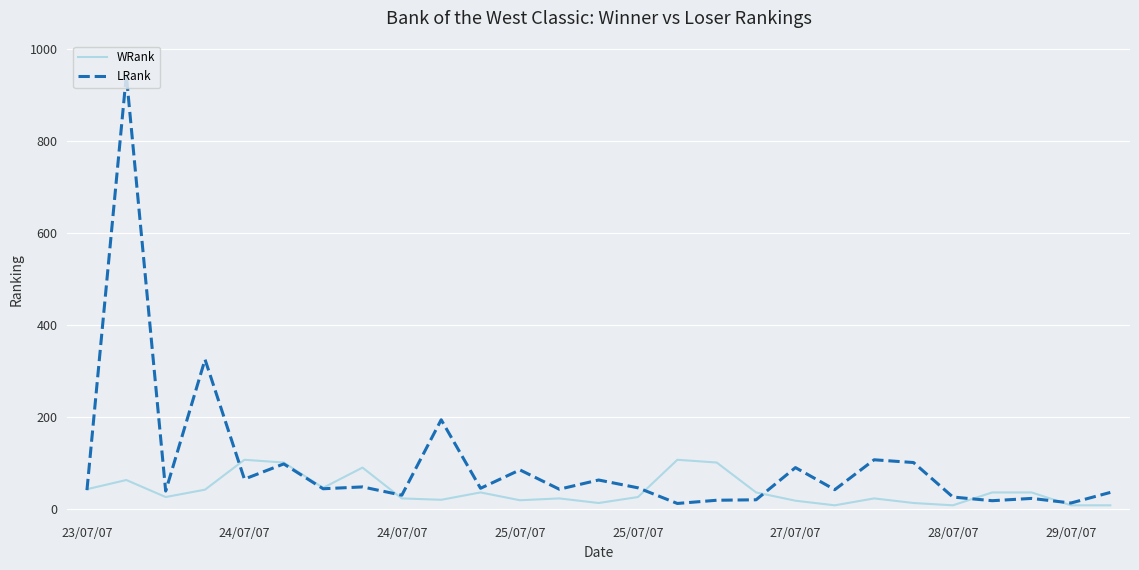

Rank the series by their maximum value, from highest to lowest.

LRank, WRank